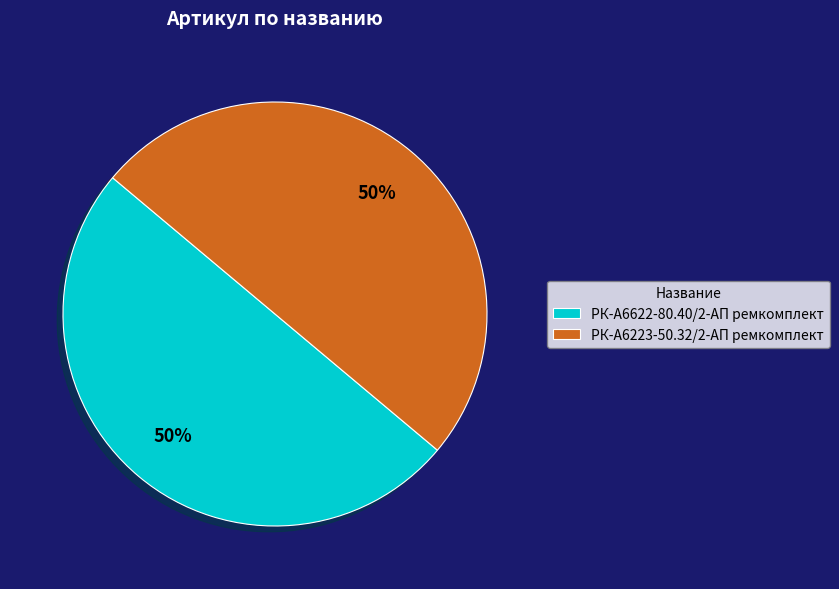

Is it true that РК-А6223-50.32/2-АП ремкомплект is 64% of the pie?

False